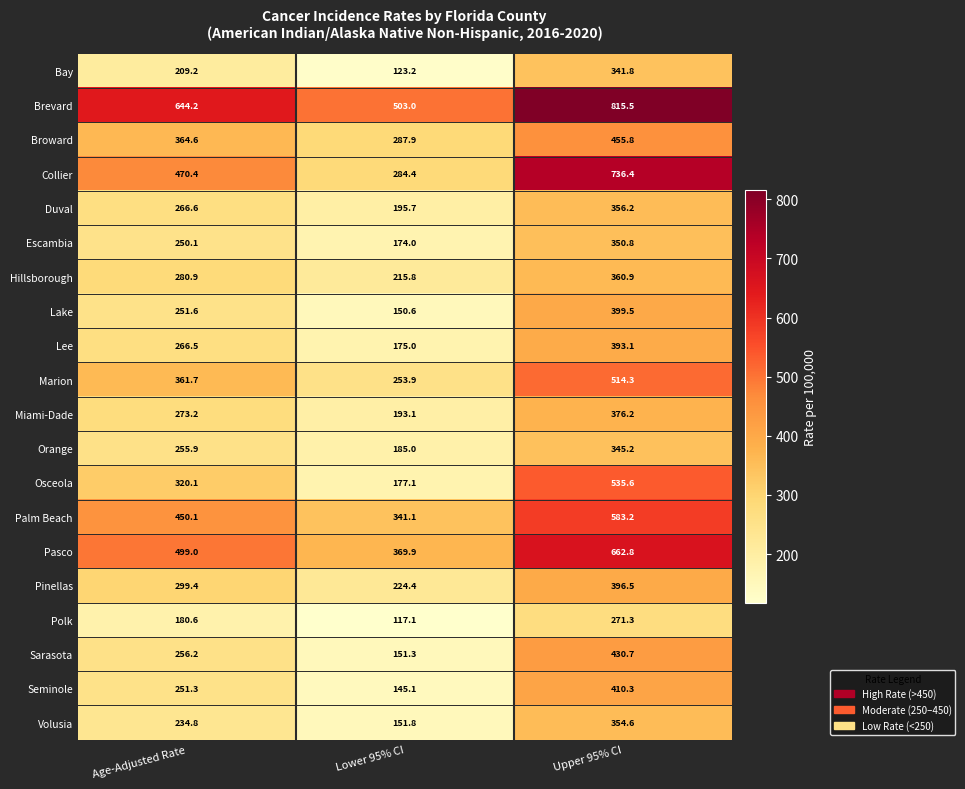

Which series has the largest range (max minus min)?

Collier